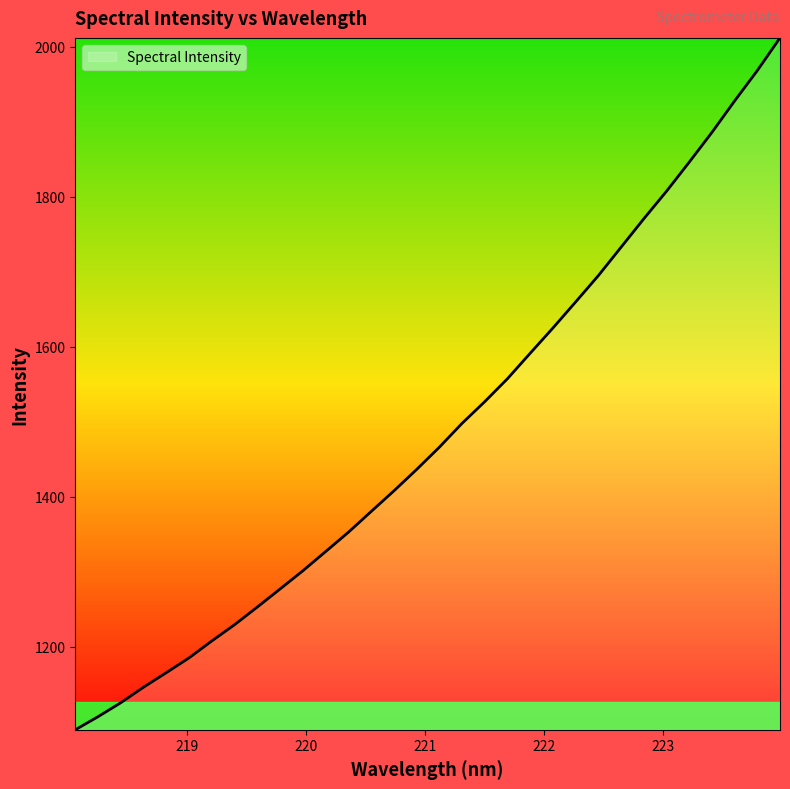

Count the number of values greater than 1465.

16